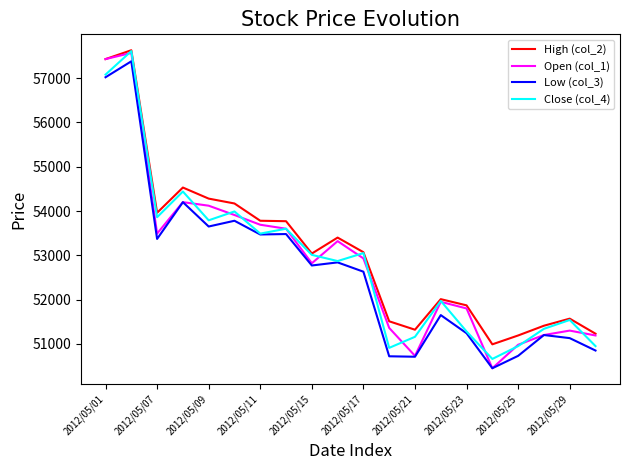

Which series has the widest spread of values?

Open (col_1)